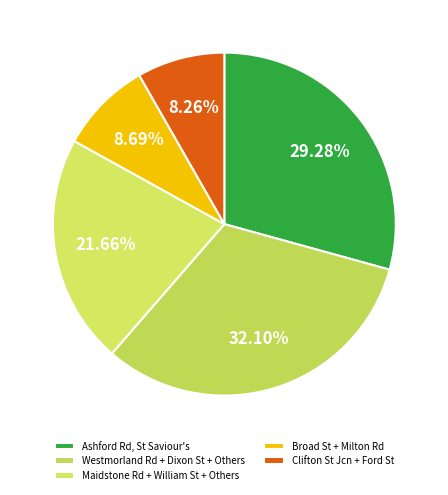

Rank the categories by value from lowest to highest.

Clifton St Jcn + Ford St, Broad St + Milton Rd, Maidstone Rd + William St + Others, Ashford Rd, St Saviour's, Westmorland Rd + Dixon St + Others